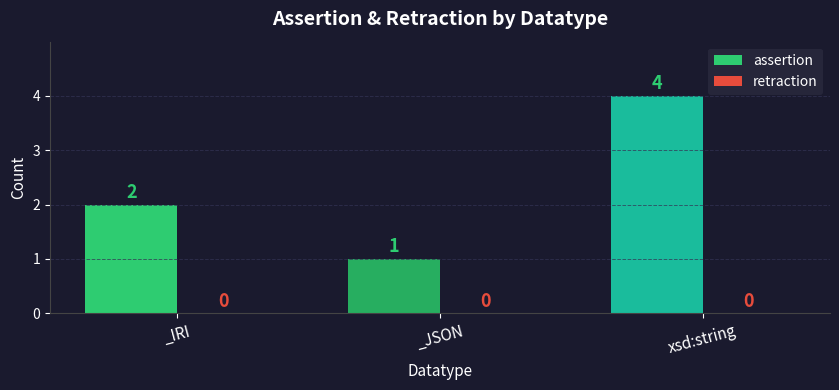

Reading right to left, extract all data points from this chart.

4	1	2